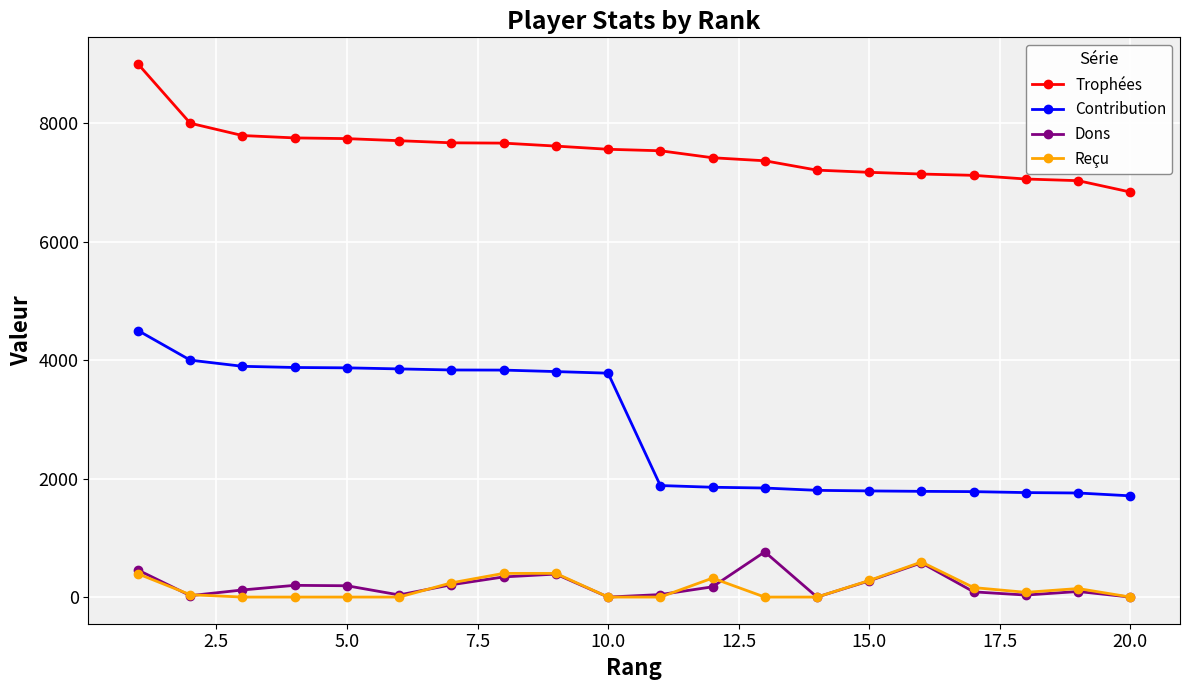

Which series has the largest total across all categories?

Trophées